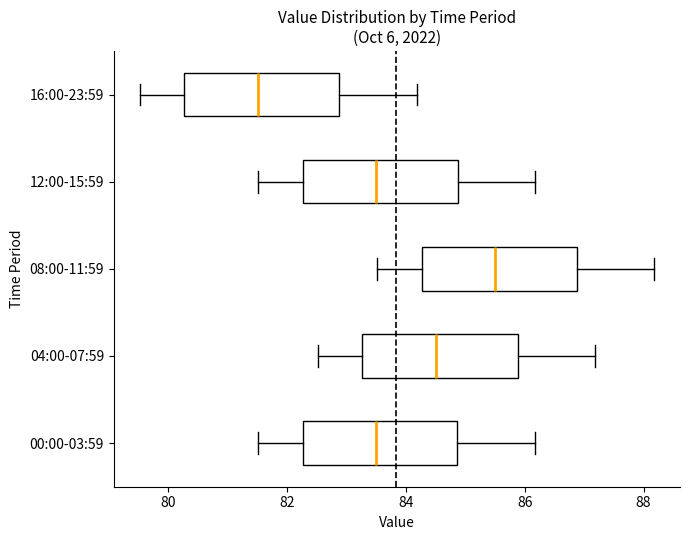

Reading bottom to top, transcribe this box plot: for each box, give where its median line is, the range the box spans, and where its two whiskers end, as read against the x-axis. The values are not printed on the chart, so give them approximately, as read against the axis.

00:00-03:59: median 83.6, box 82.2 to 84.8, whiskers 81.6 to 86.2
04:00-07:59: median 84.6, box 83.2 to 85.8, whiskers 82.6 to 87.2
08:00-11:59: median 85.6, box 84.2 to 86.8, whiskers 83.6 to 88.2
12:00-15:59: median 83.6, box 82.2 to 84.8, whiskers 81.6 to 86.2
16:00-23:59: median 81.6, box 80.2 to 82.8, whiskers 79.6 to 84.2